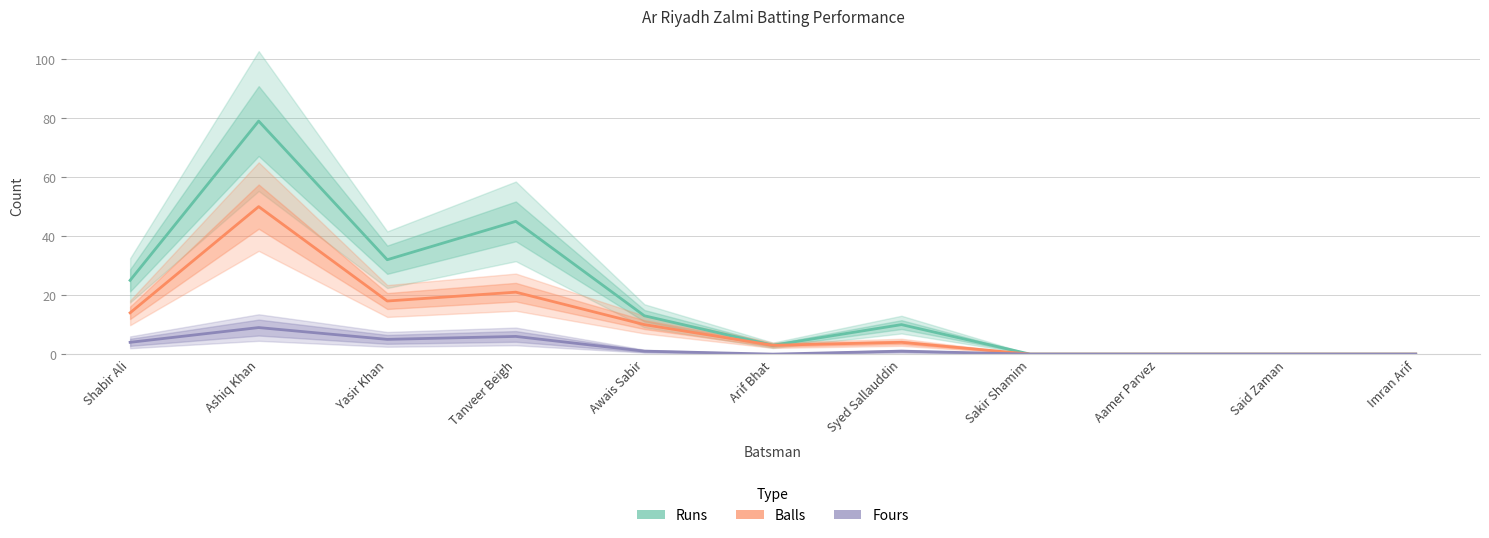

At which category does the chart reach its minimum across all series?

Sakir Shamim